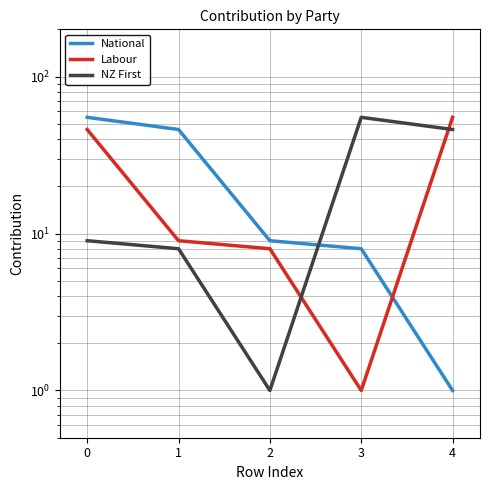

Is the value of National at 2 greater than the value of Labour at 4?

No